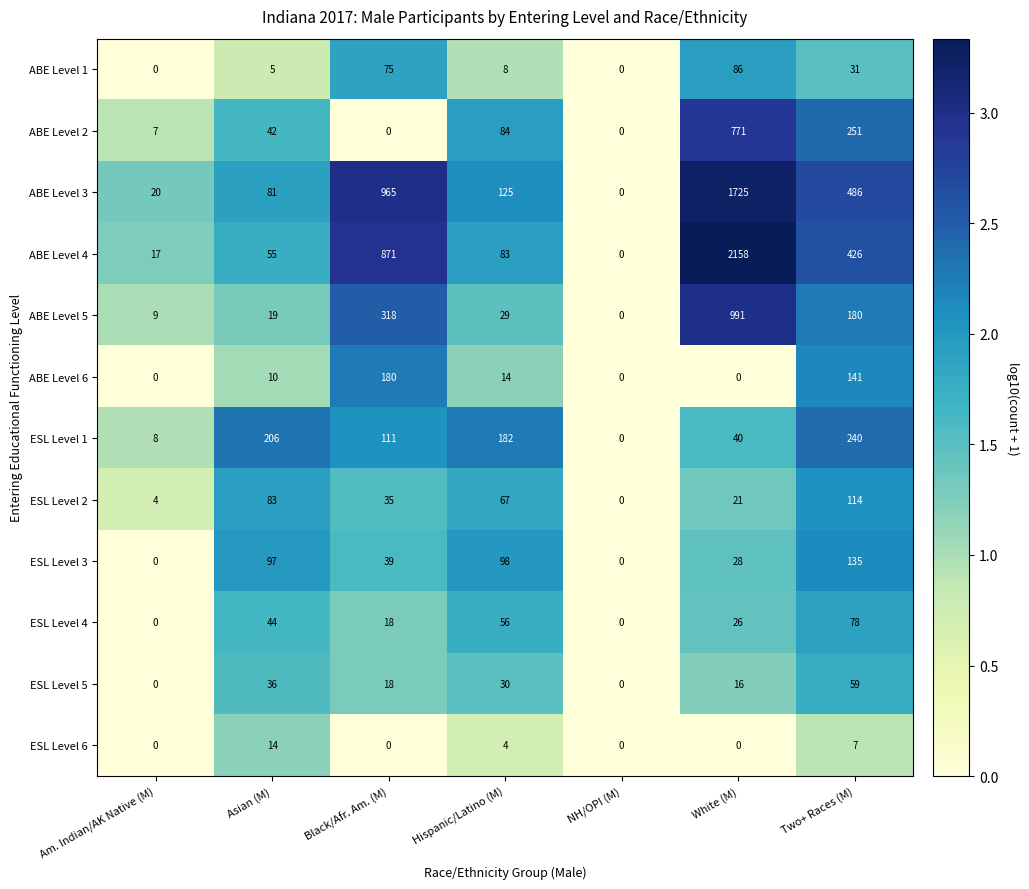

What is the maximum value shown in the chart?

2158